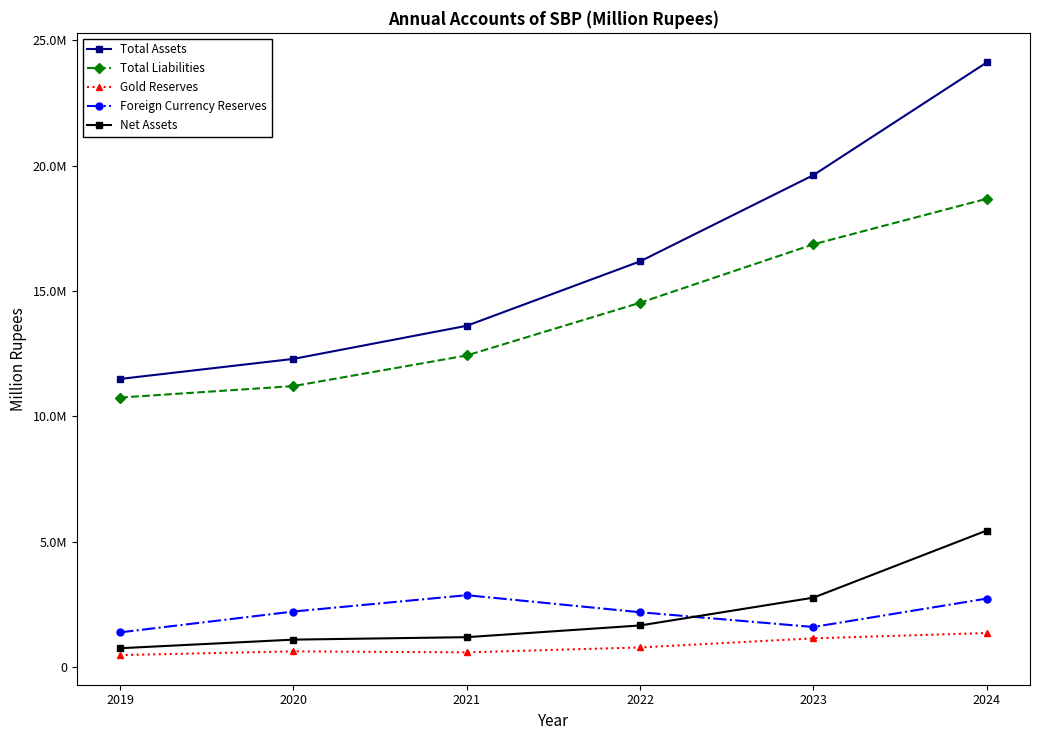

The Total Assets series shows 6609902.1 at 2022. True or false?

False